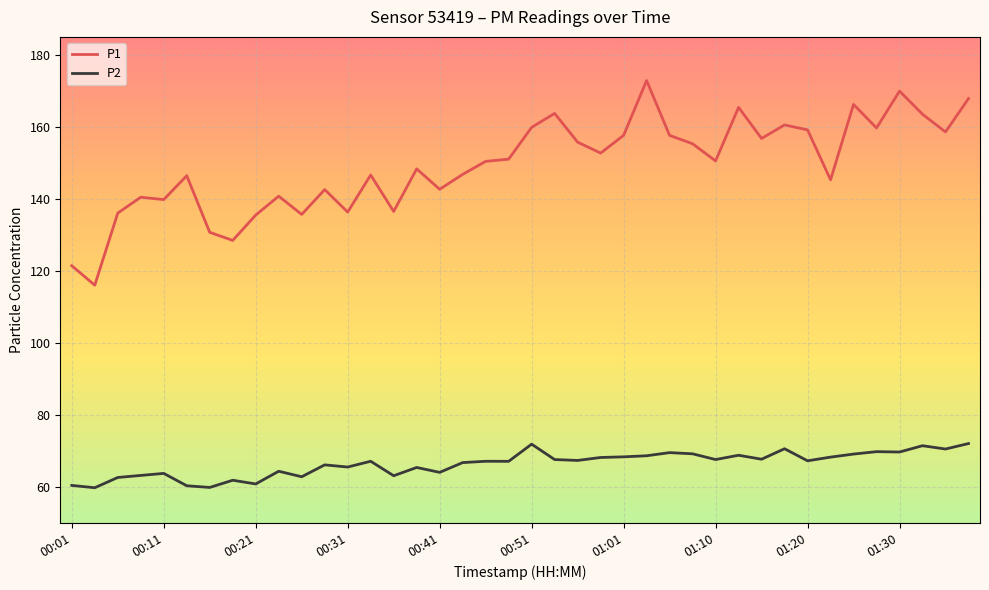

Which series has the largest total across all categories?

P1